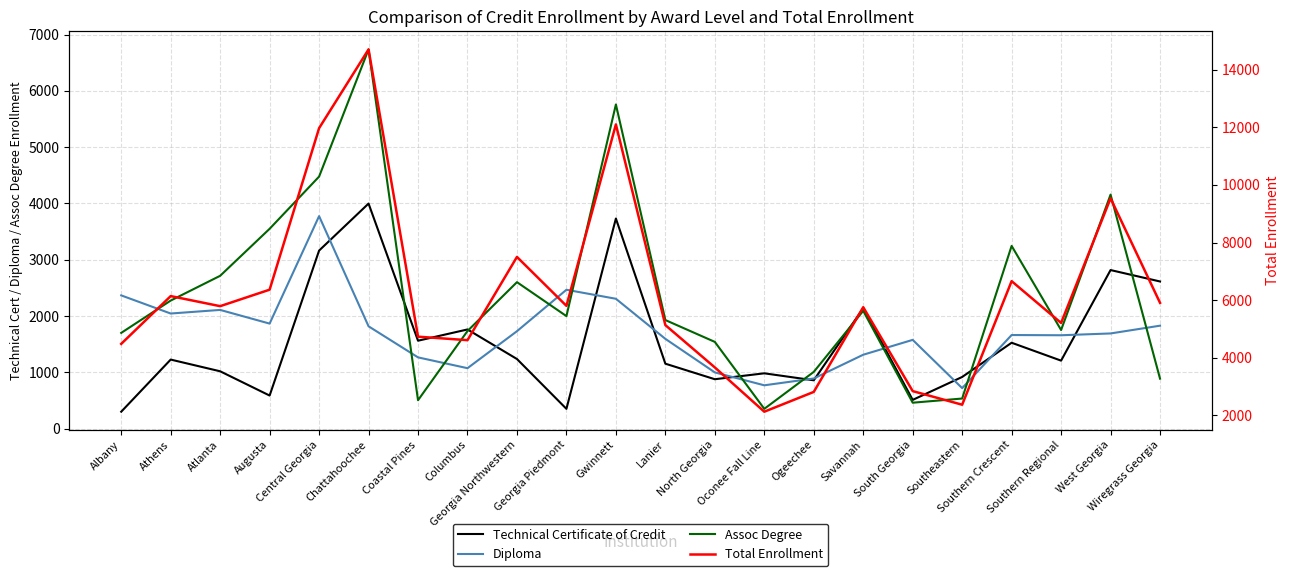

What position from the left is Columbus?

8